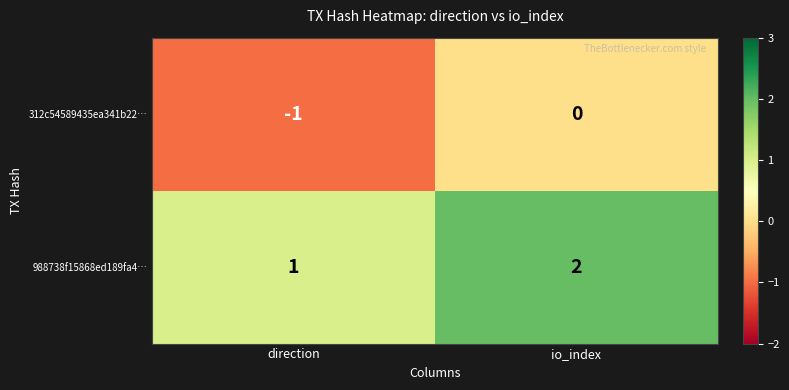

Which category has the lowest value in the 988738f15868ed189fa4… series?

direction